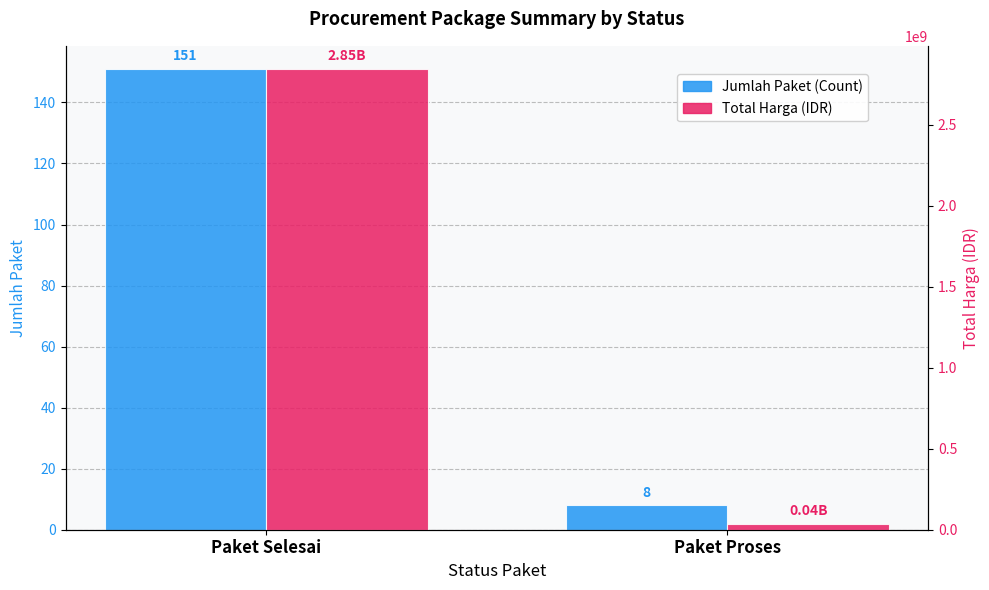

Reading left to right, what are all the values shown in this chart?

Jumlah Paket (Count): Paket Selesai=151	Paket Proses=8
Total Harga (IDR): Paket Selesai=2845121000	Paket Proses=37000000